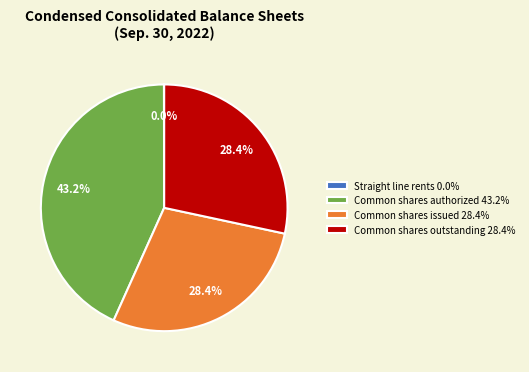

To the nearest percent, what portion does Common shares authorized represent?

43%